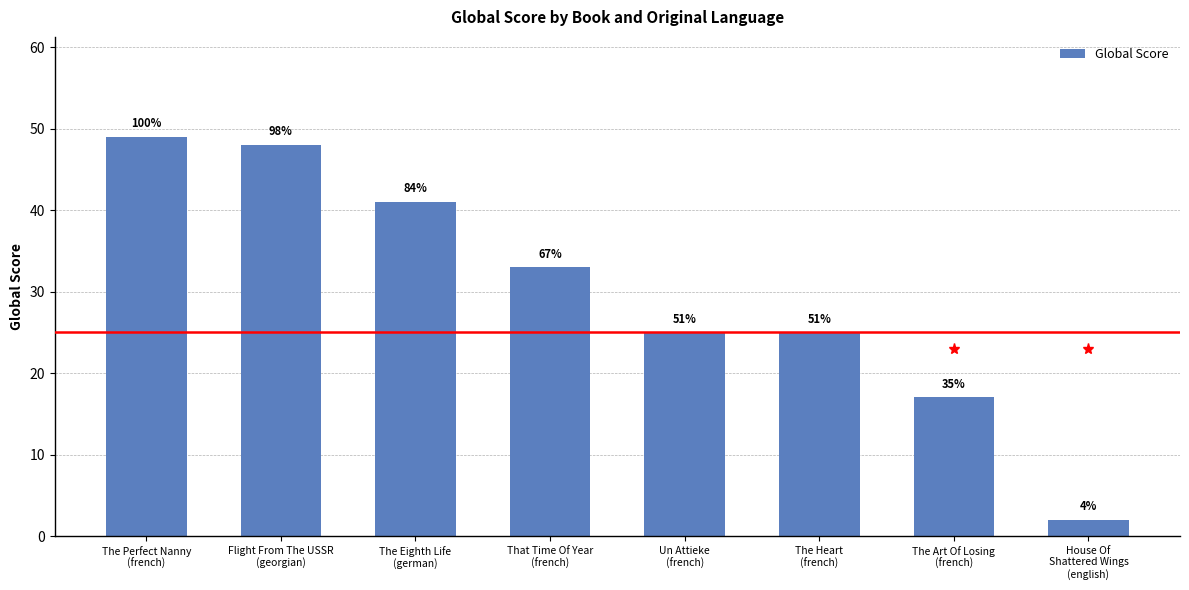

Are the bars grouped side by side (vs. stacked)?

No